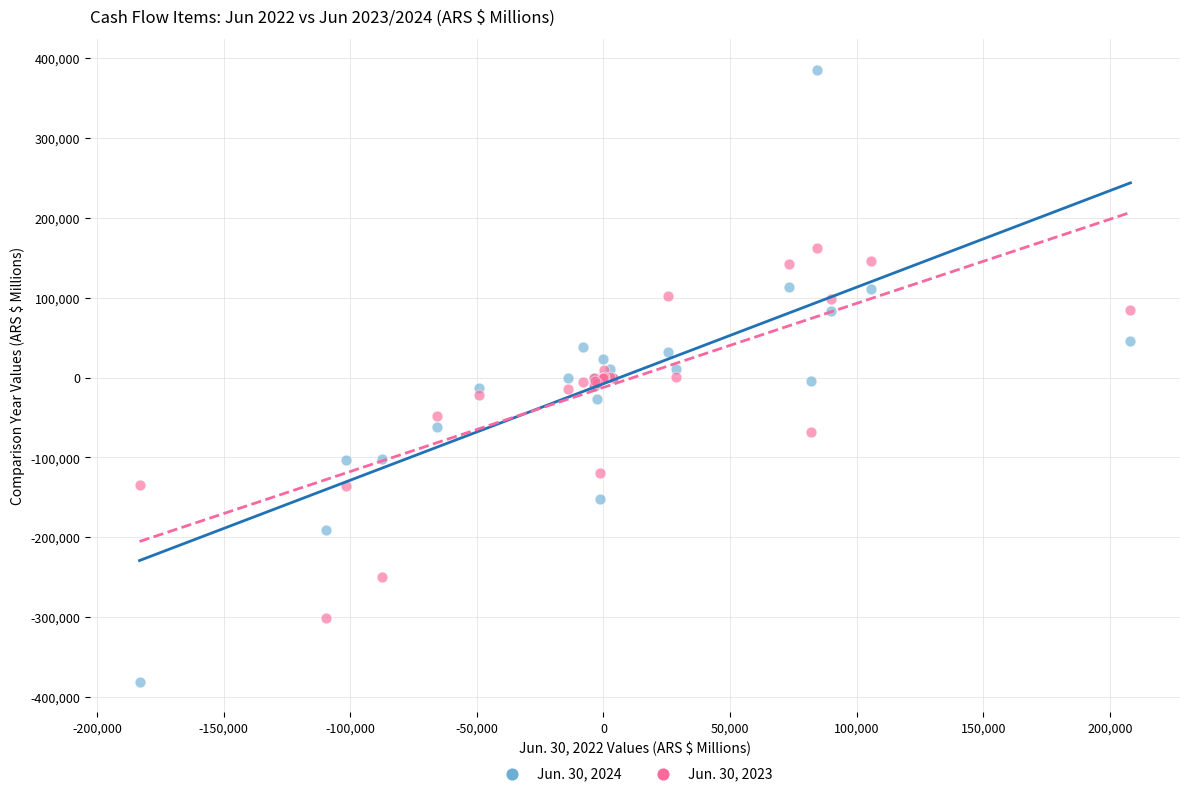

Which series has the largest Y range (max minus min)?

Jun. 30, 2024